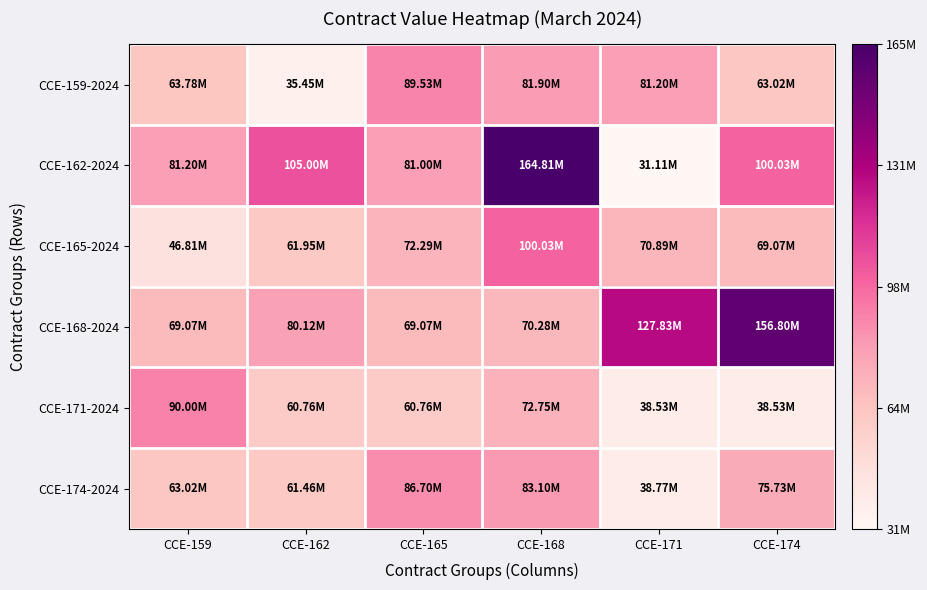

What is the total value across all series at CCE-162?

404742237